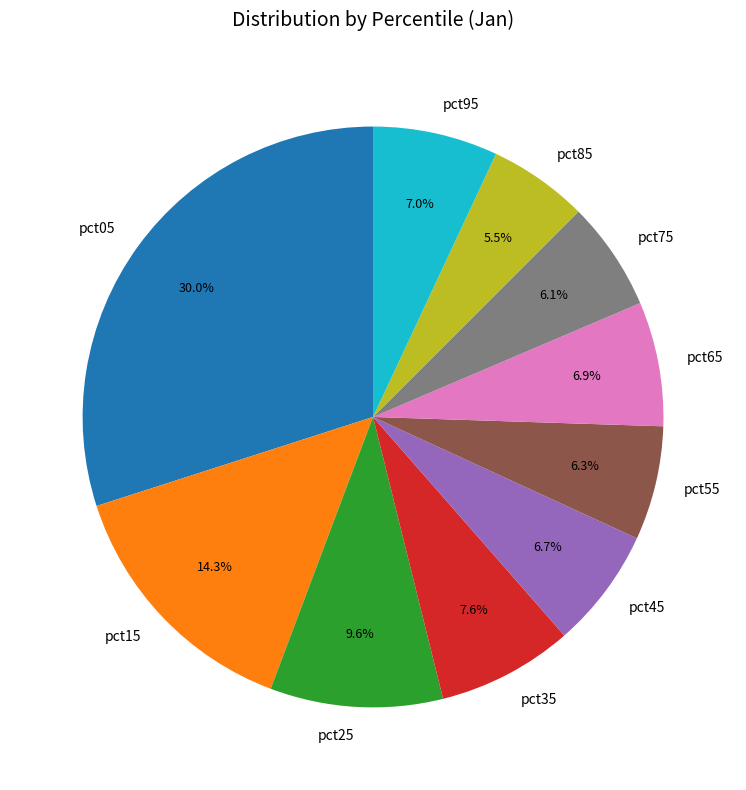

What percentage is the pct45 slice, to the nearest percent?

7%